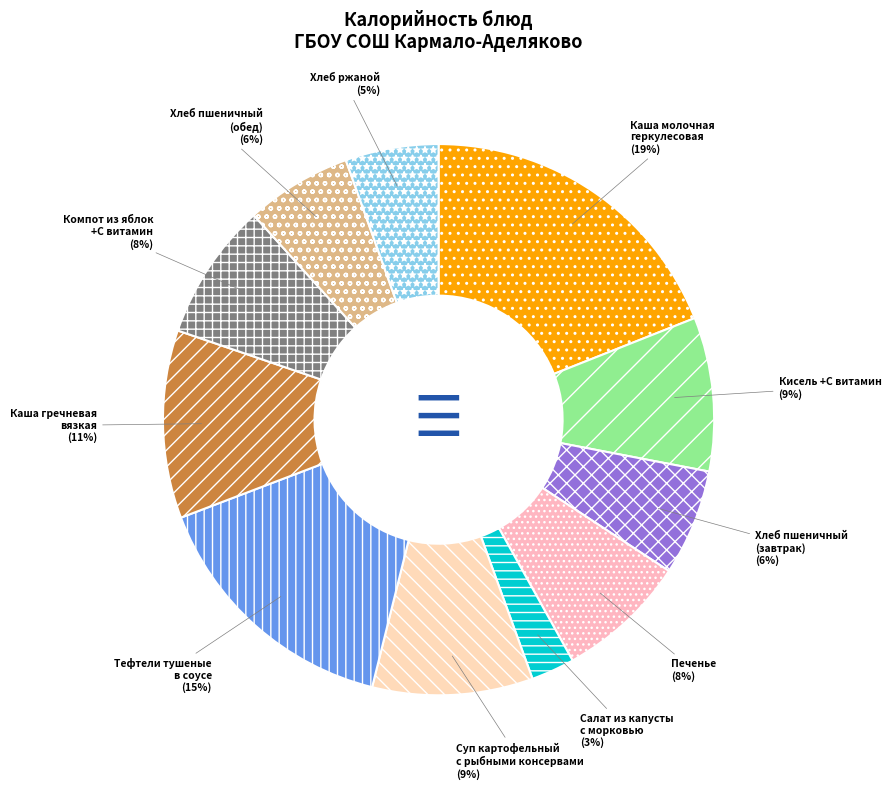

Which has a higher value, Салат из капусты с морковью or Кисель +С витамин?

Кисель +С витамин